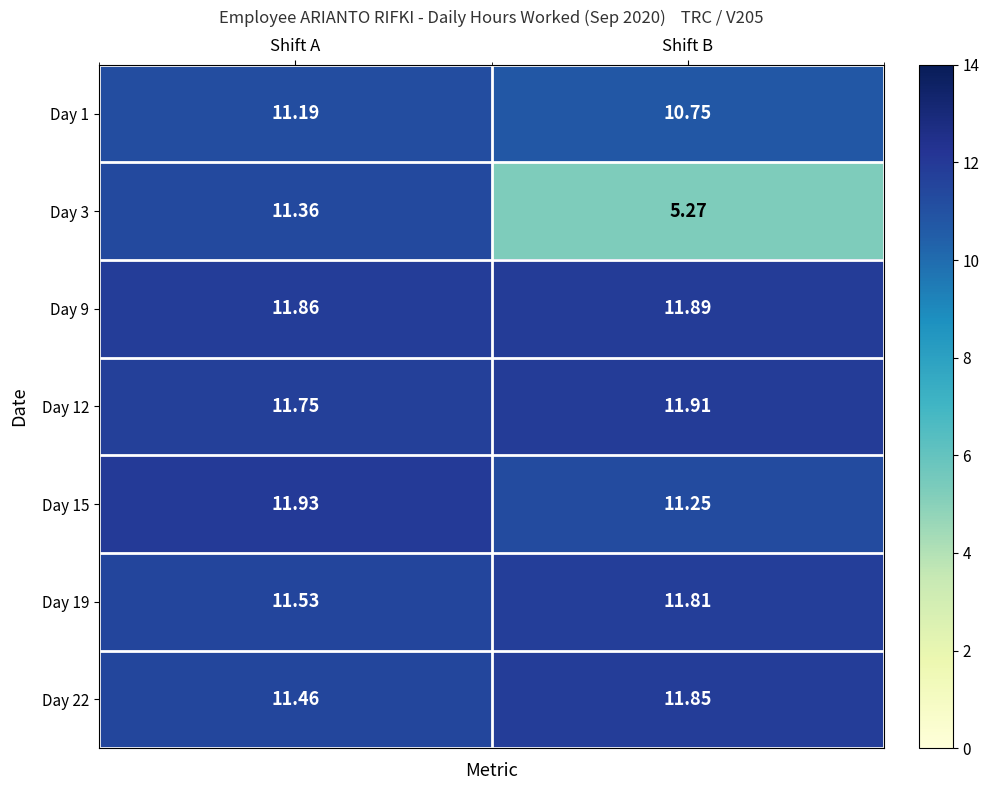

Where is Day 12 nearest to the value 11?

Shift A